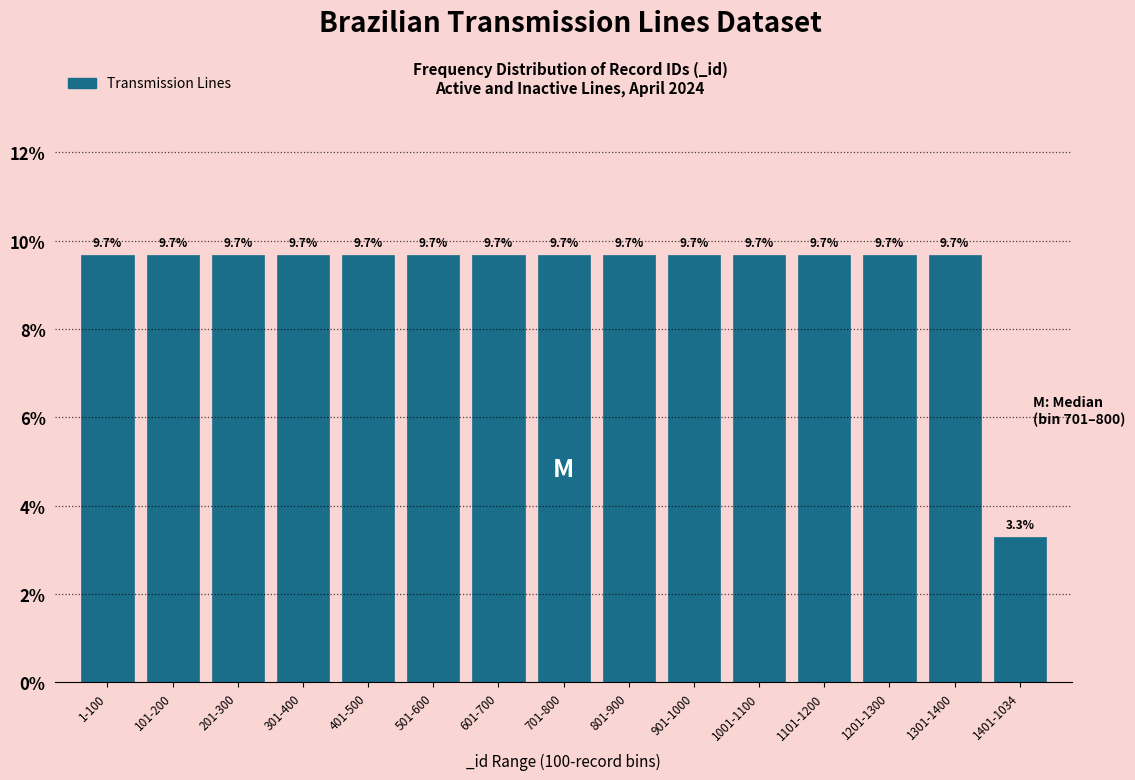

Reading right to left, extract all data points from this chart.

3.3	9.7	9.7	9.7	9.7	9.7	9.7	9.7	9.7	9.7	9.7	9.7	9.7	9.7	9.7